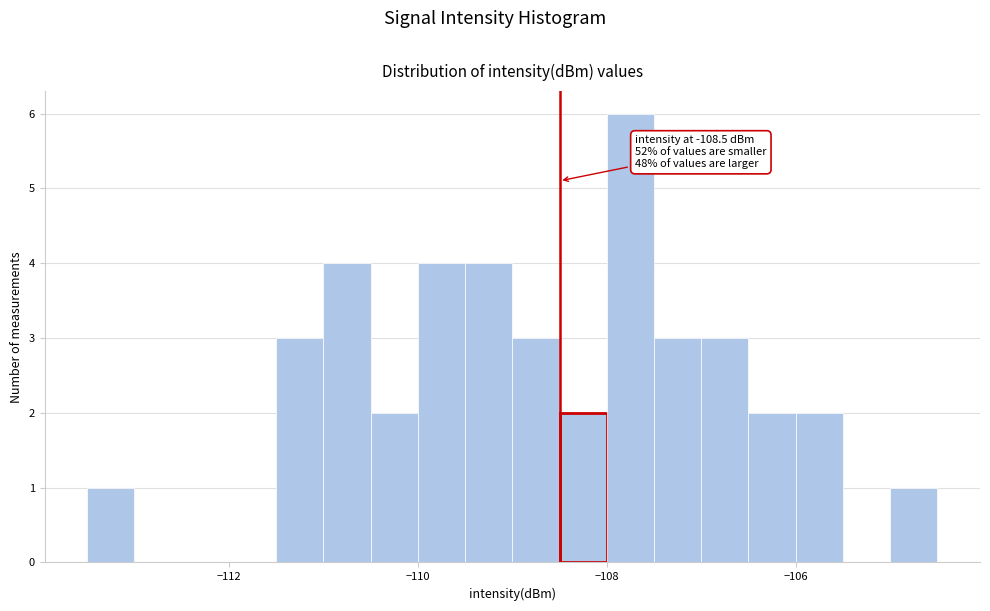

Around what value on the x-axis is the tallest bar? Give the approximate position of its centre, as read against the axis.

-107.8